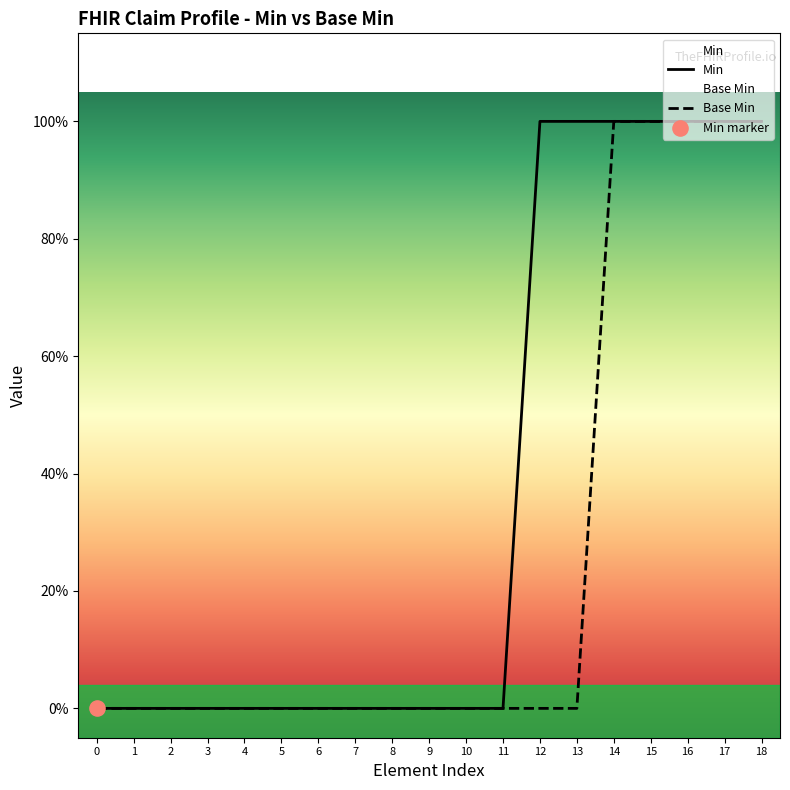

Which series contains the lowest Y value?

Min